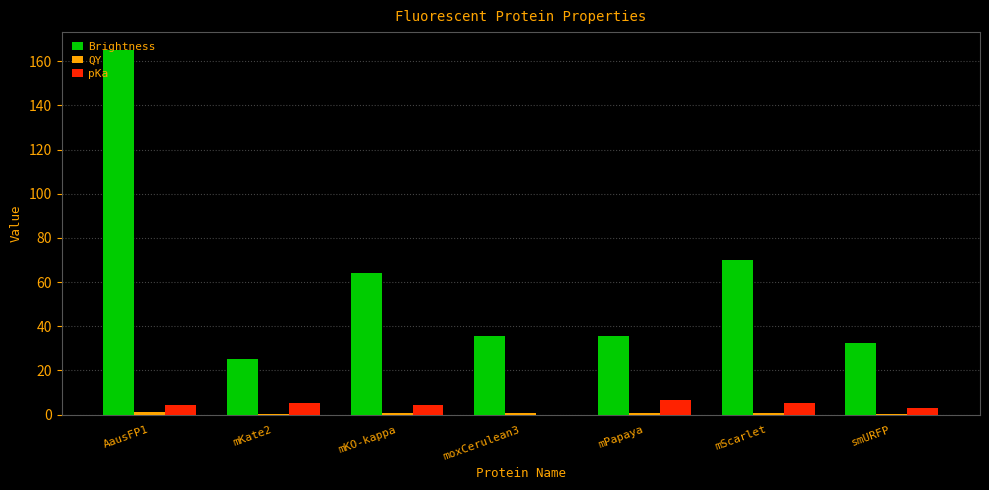

How many groups of bars are there?

7